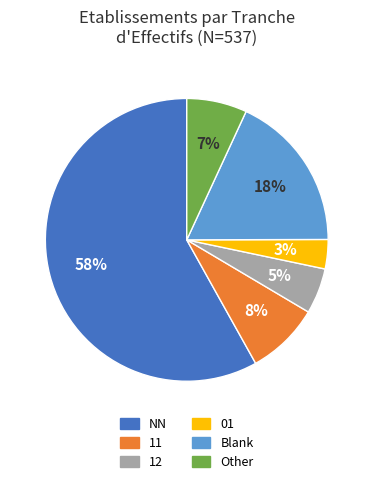

Which category has the smallest portion of the pie?

01